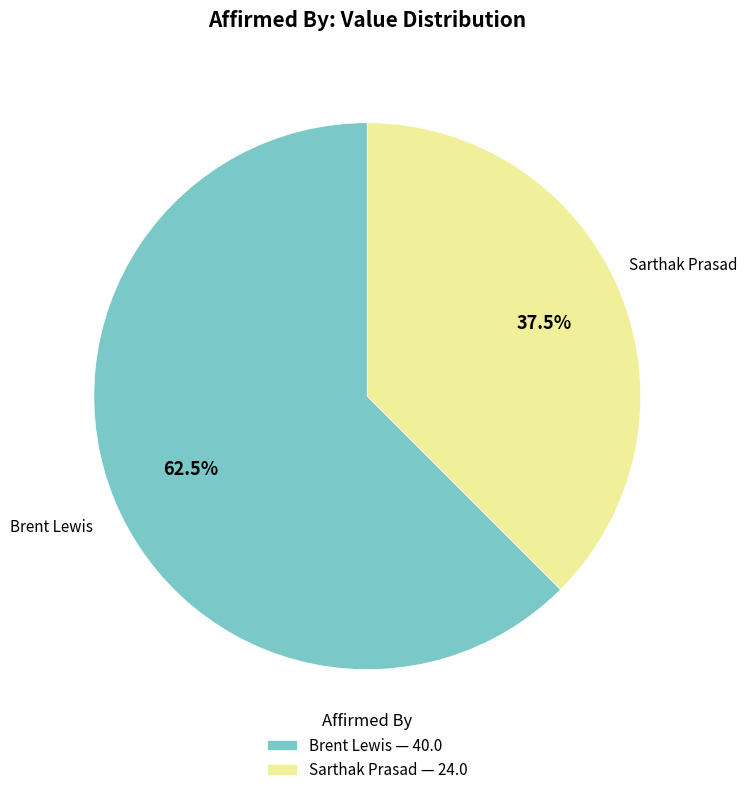

Do Sarthak Prasad and Brent Lewis together represent more than half of the pie?

Yes